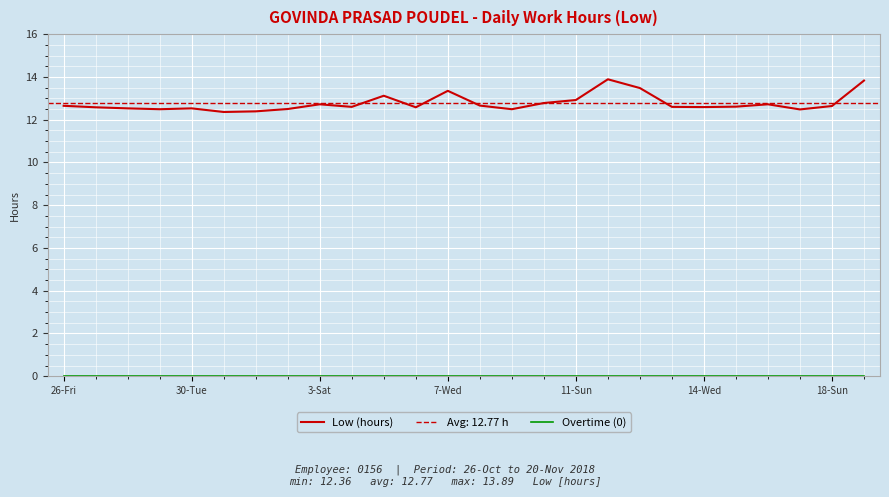

At which category does the chart reach its minimum across all series?

26-Fri